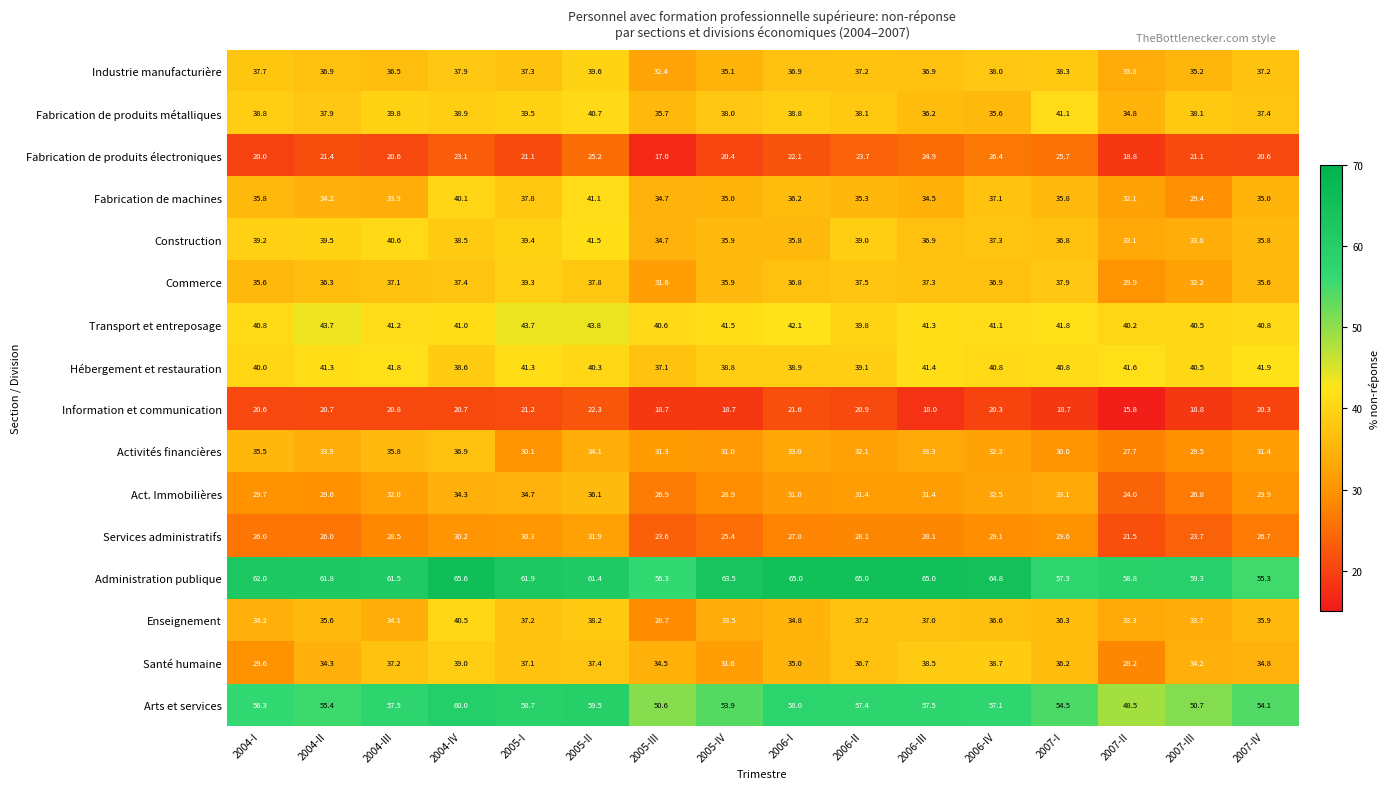

What is the total value across all series at 2004-II?

588.5